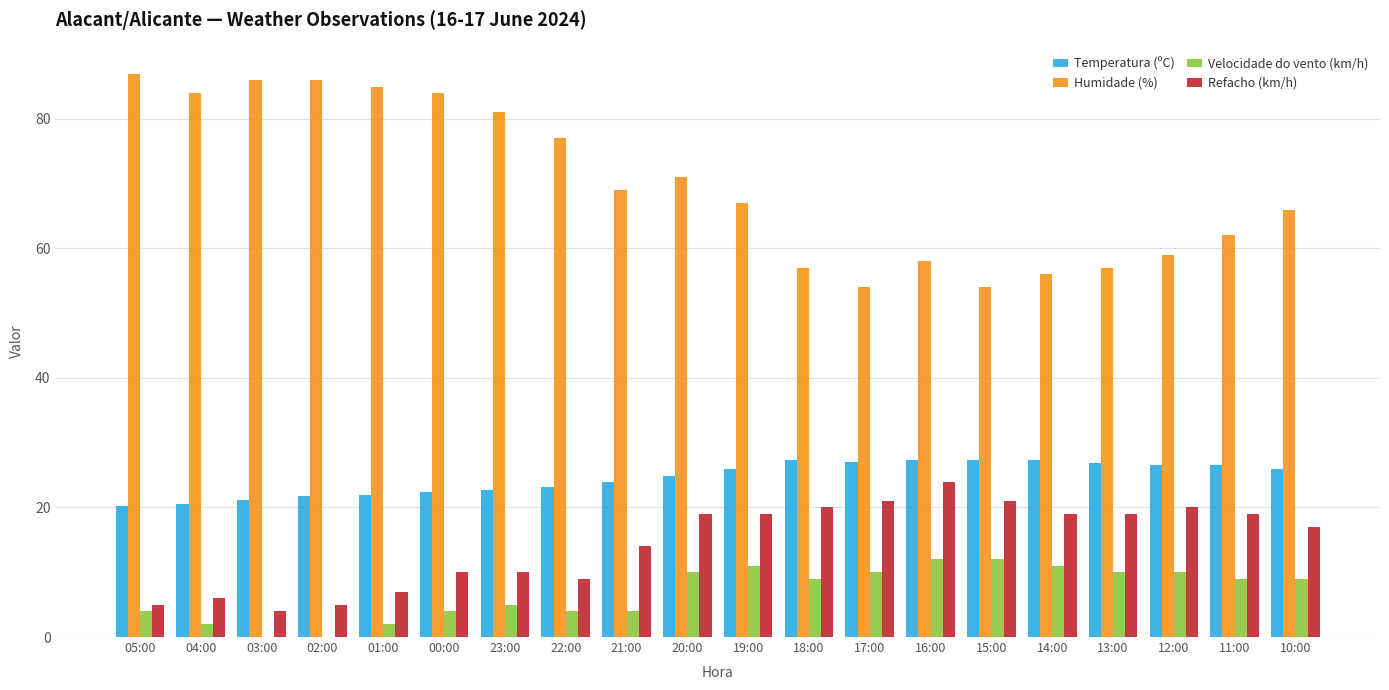

Is it true that Humidade (%) equals 106.3 at 19:00?

False